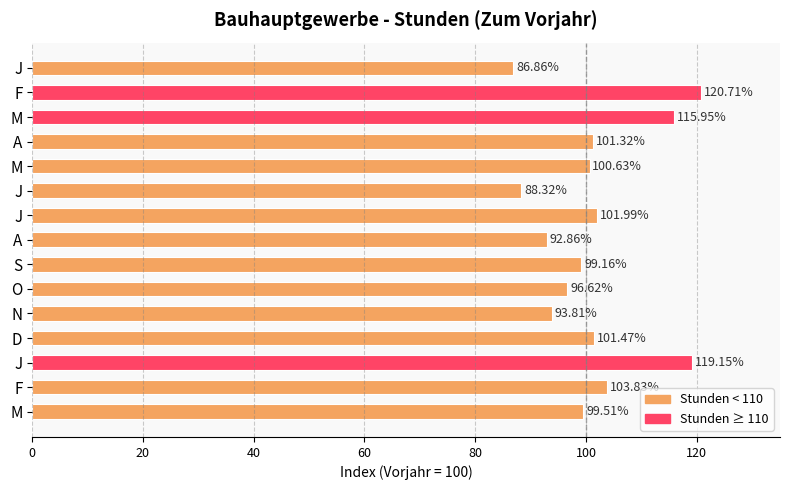

Does the chart contain stacked bars?

No